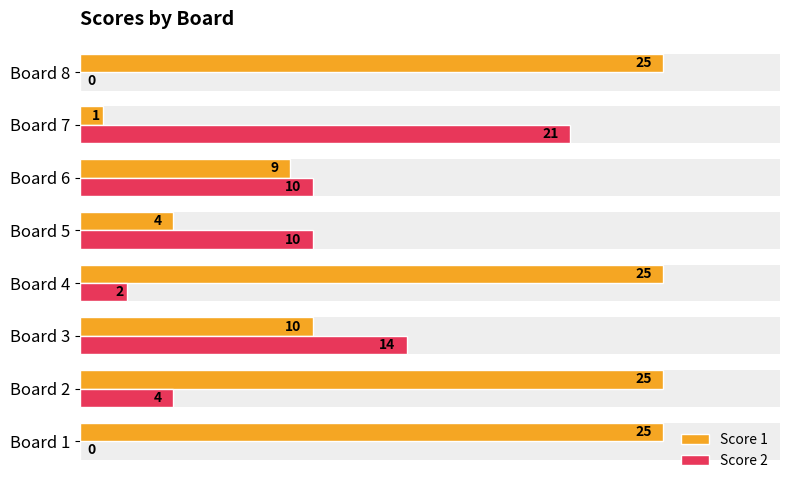

The value of Score 2 at Board 6 is 7. True or false?

False